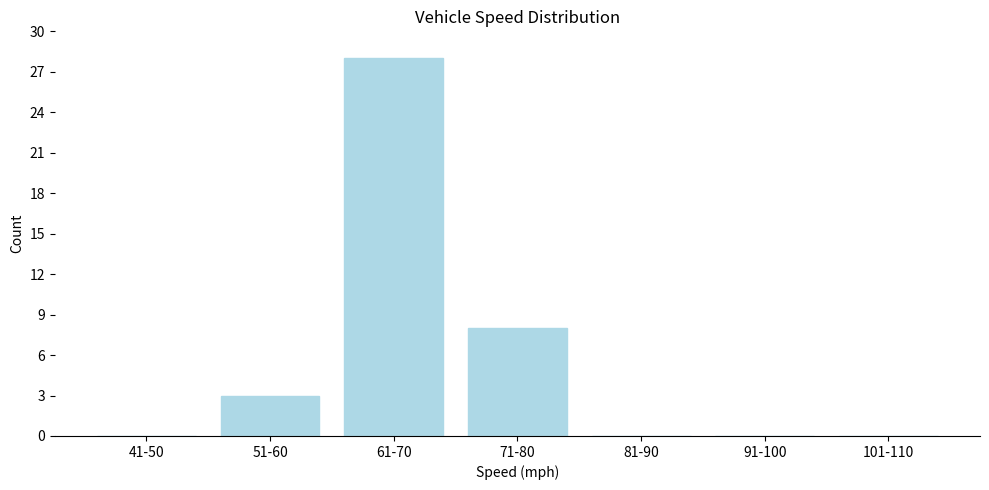

Reading left to right, list all the values displayed in this chart.

41-50=0	51-60=3	61-70=28	71-80=8	81-90=0	91-100=0	101-110=0